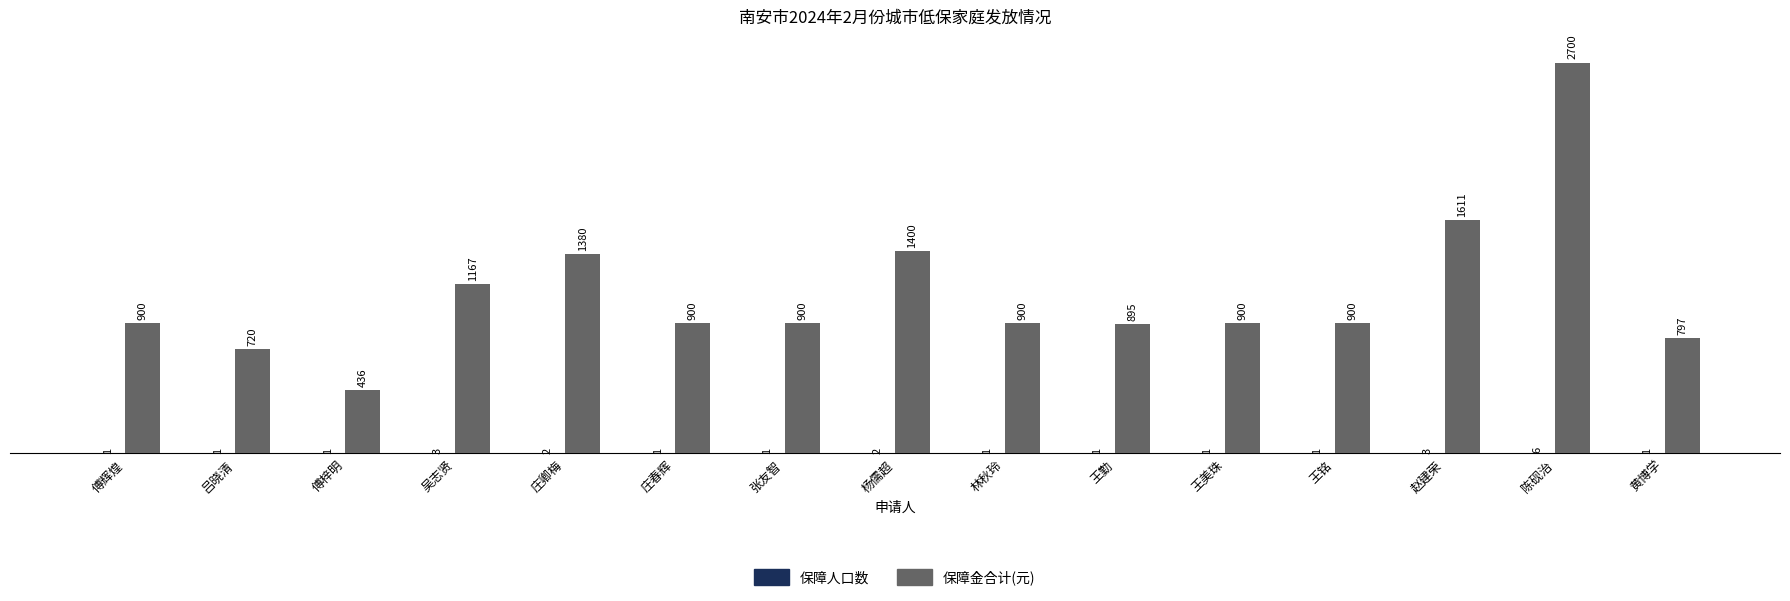

How many data points does each series have?

15